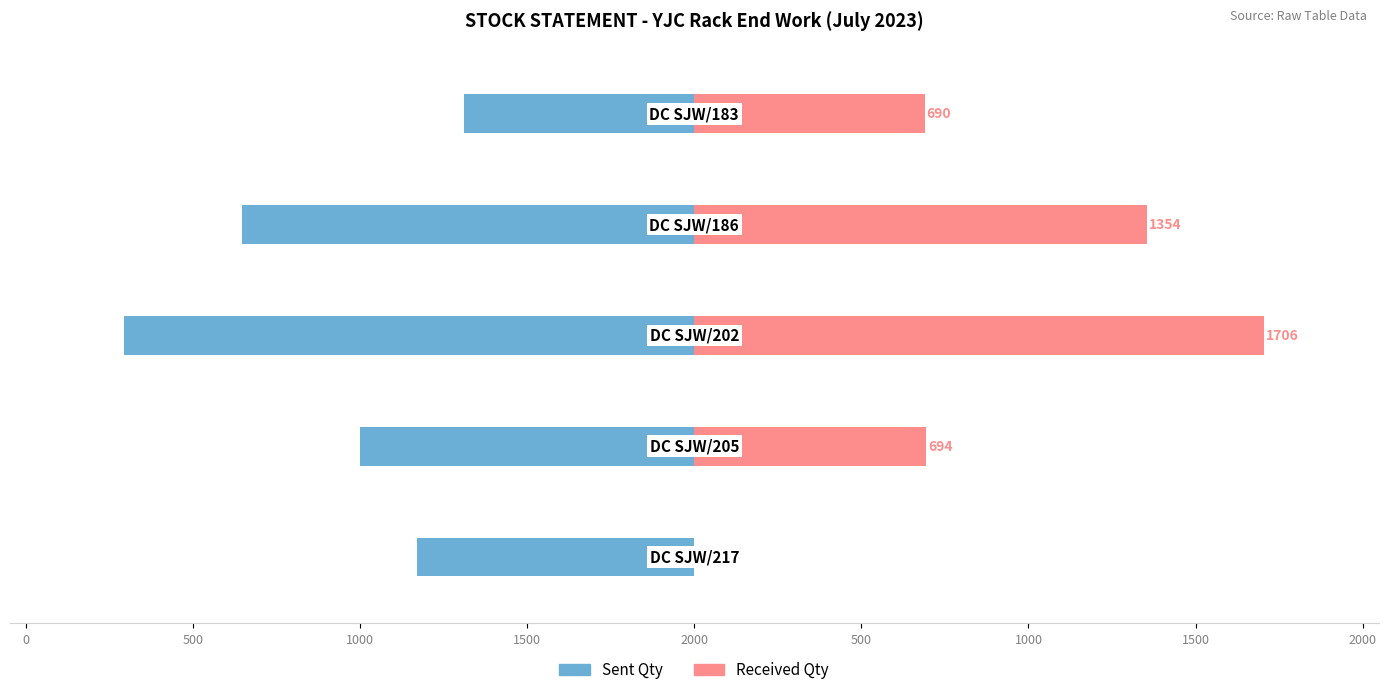

Reading right to left, extract all data points from this chart.

Sent Qty: 0=-831	500=-1000	1000=-1706	1500=-1354	2000=-690
Received Qty: 0=0	500=694	1000=1706	1500=1354	2000=690